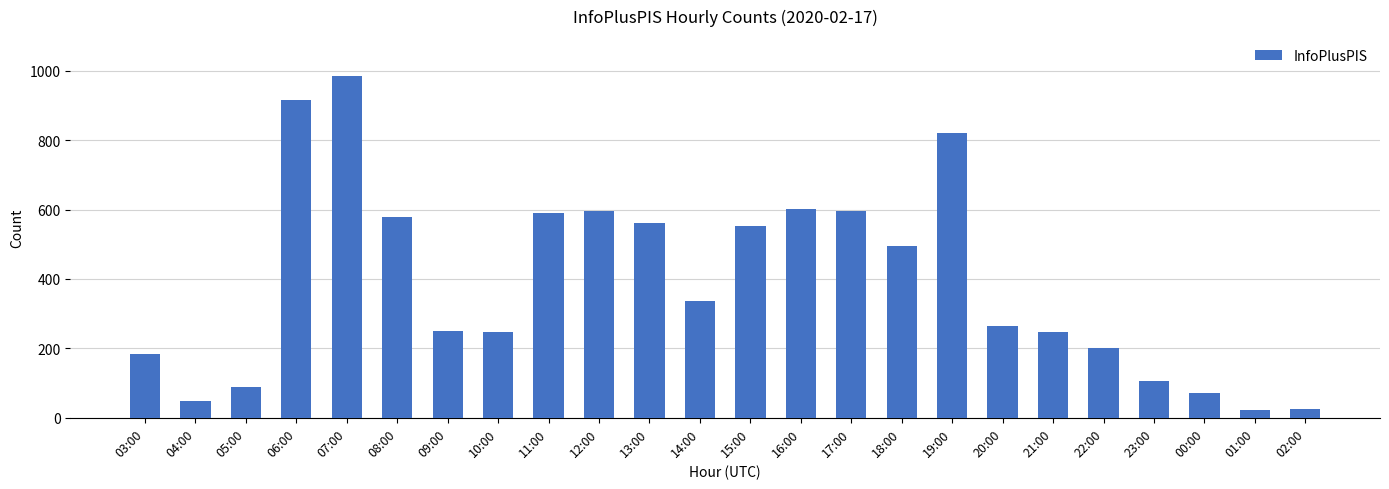

What is the sum of all values?

9392